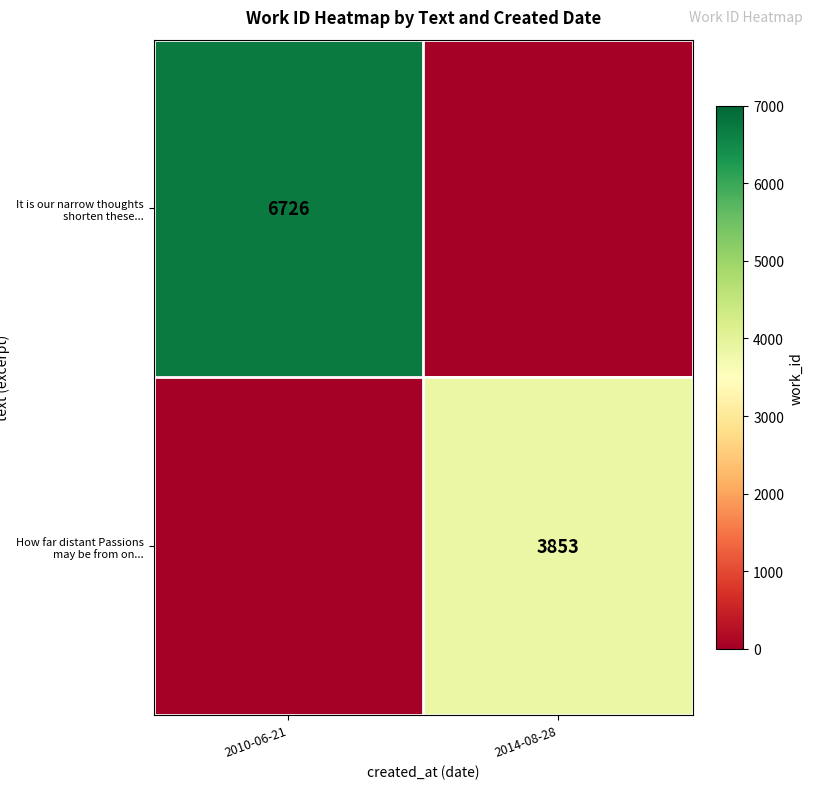

Count the number of categories in the chart.

2